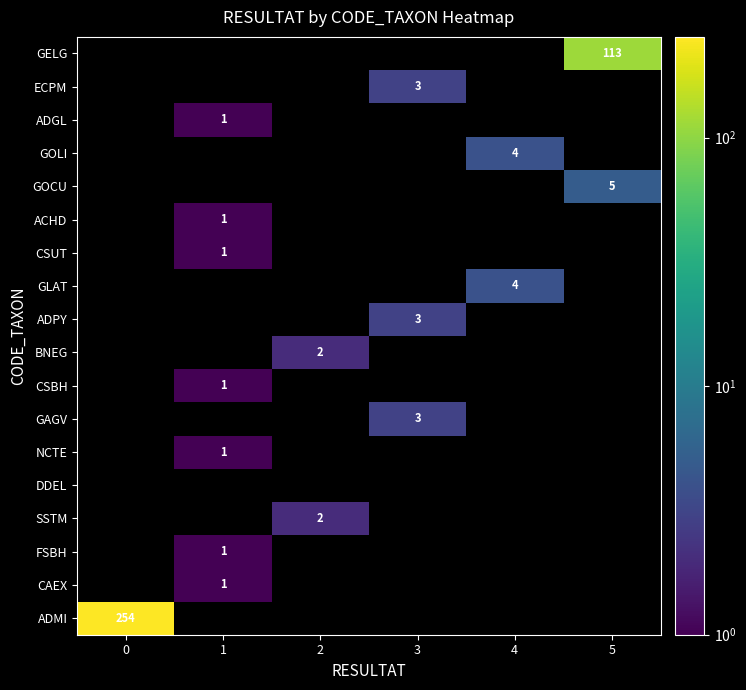

How many distinct data groups are displayed?

18